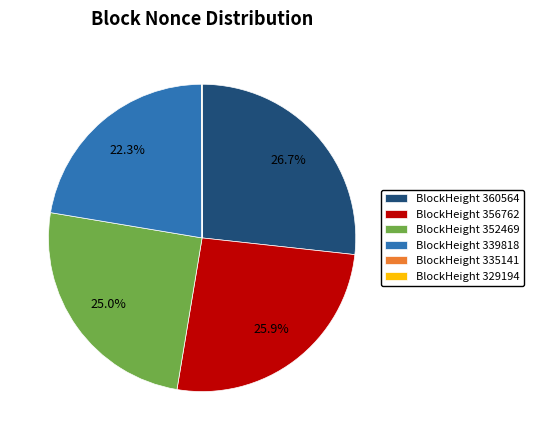

How much of the chart is everything except BlockHeight 356762?

74.1%